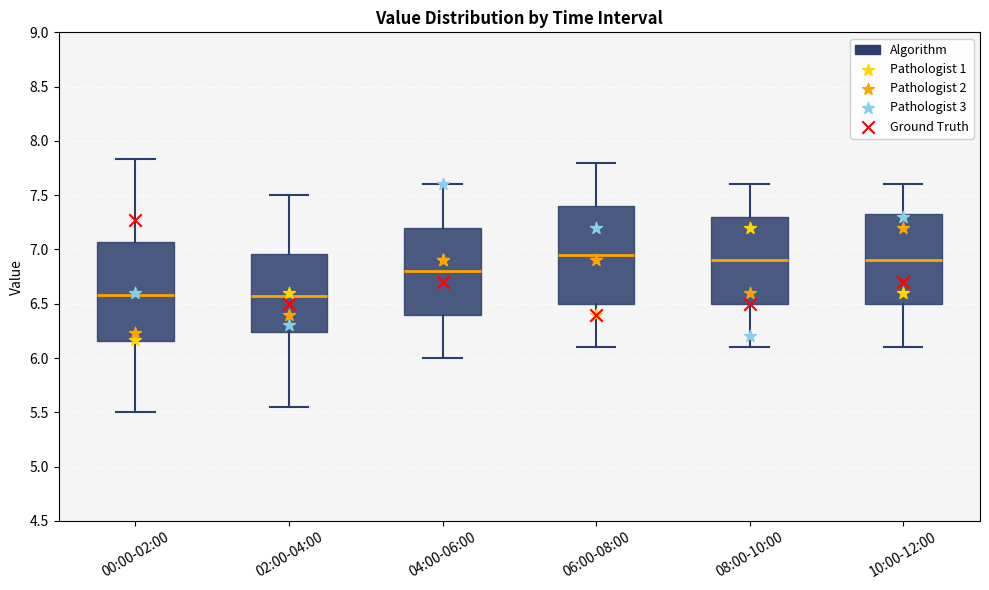

Reading left to right, read every box against the y-axis: the position of its median line, the range the box covers, and the ends of its whiskers. The values are not printed on the chart, so give them approximately, as read against the axis.

00:00-02:00: median 6.60, box 6.15 to 7.05, whiskers 5.50 to 7.85
02:00-04:00: median 6.60, box 6.25 to 6.95, whiskers 5.55 to 7.50
04:00-06:00: median 6.80, box 6.40 to 7.20, whiskers 6.00 to 7.60
06:00-08:00: median 6.95, box 6.50 to 7.40, whiskers 6.10 to 7.80
08:00-10:00: median 6.90, box 6.50 to 7.30, whiskers 6.10 to 7.60
10:00-12:00: median 6.90, box 6.50 to 7.35, whiskers 6.10 to 7.60